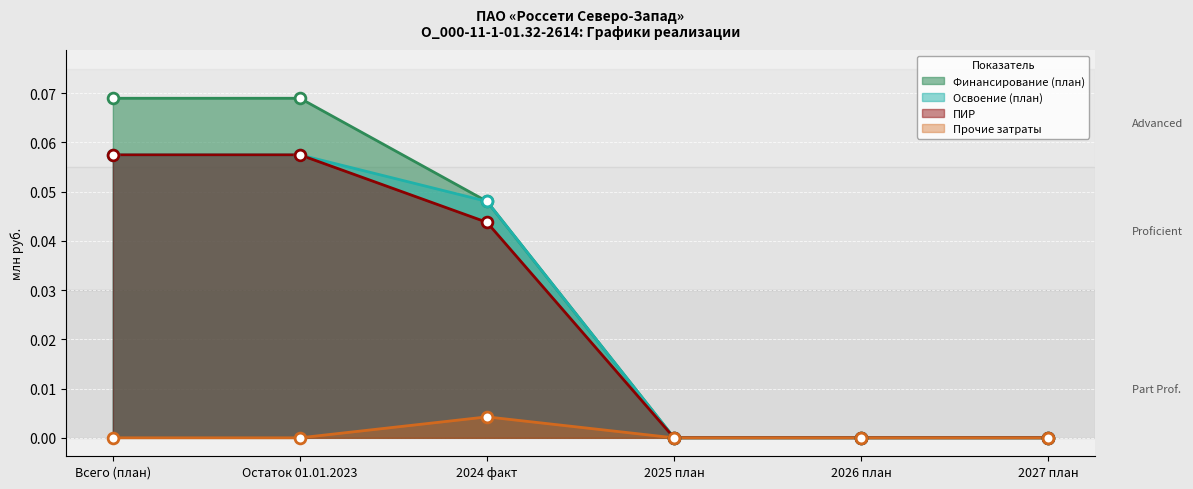

Which series contains the lowest Y value?

Финансирование (план)